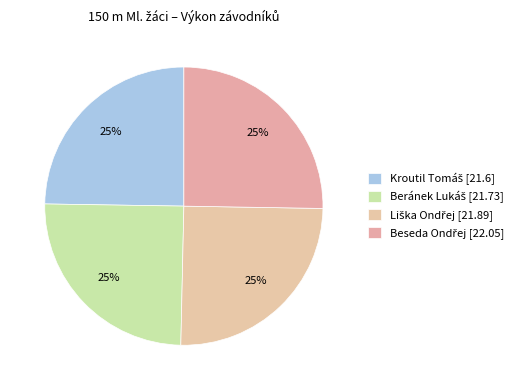

To the nearest percent, what portion does Beránek Lukáš represent?

25%